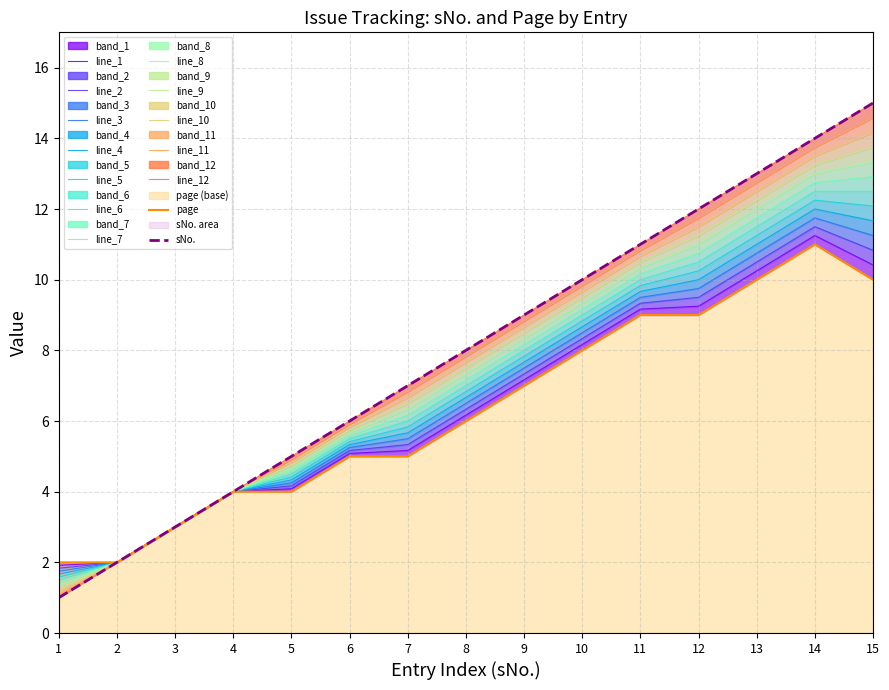

Is the value of page at 1 greater than the value of sNo. at 6?

No